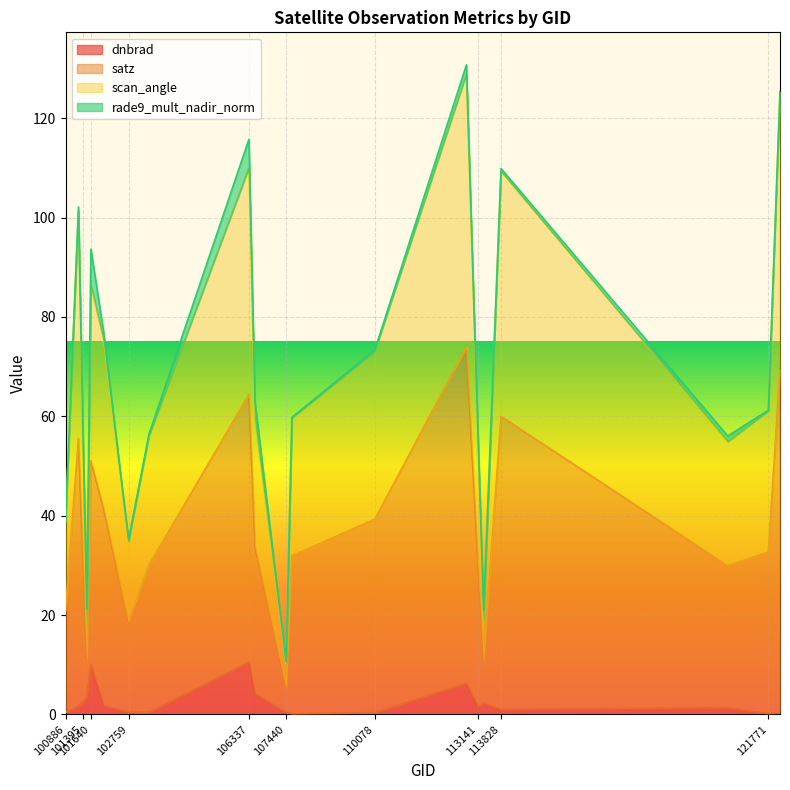

Which series has the widest spread of values?

scan_angle